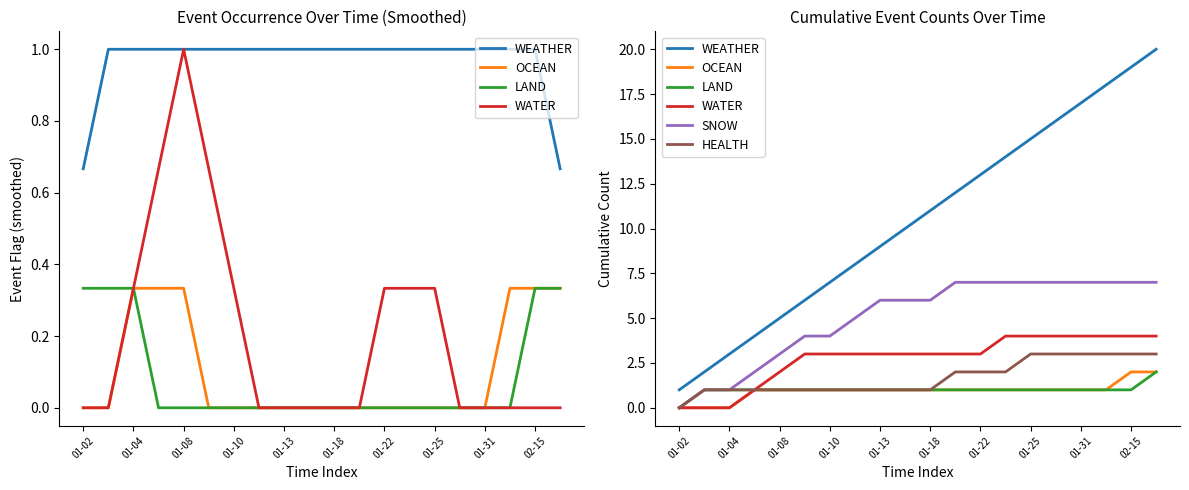

How many positive values does the LAND series have?

19